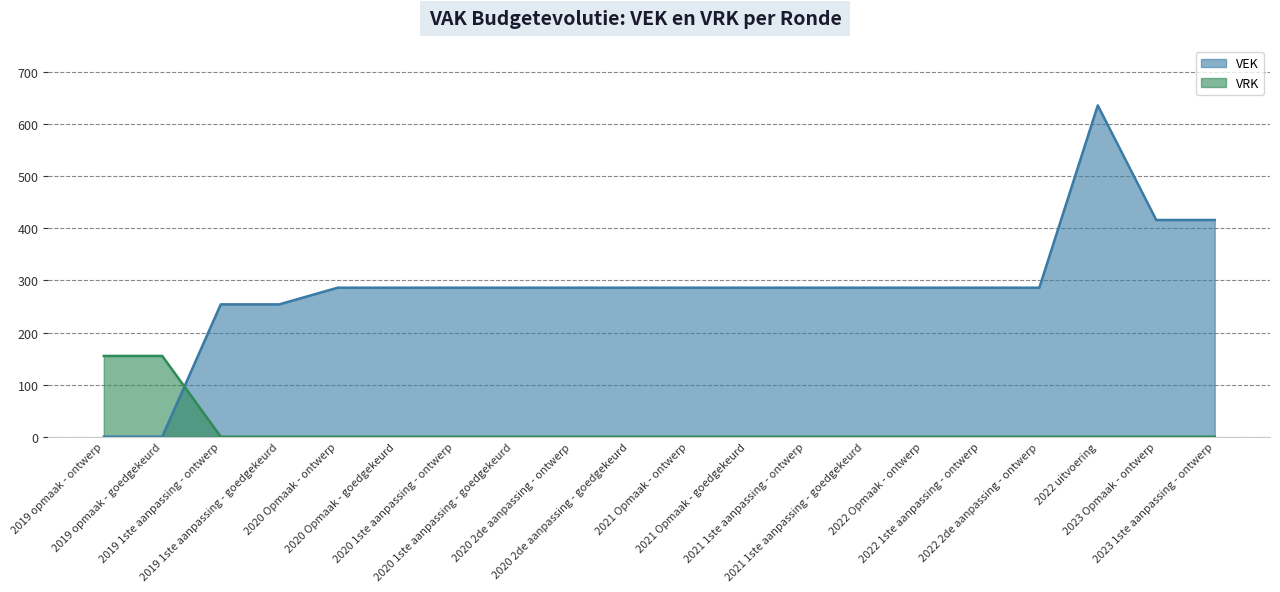

Reading left to right, list all the values displayed in this chart.

VEK: 0	0	254	254	286	286	286	286	286	286	286	286	286	286	286	286	286	636	416	416
VRK: 155	155	0	0	0	0	0	0	0	0	0	0	0	0	0	0	0	0	0	0